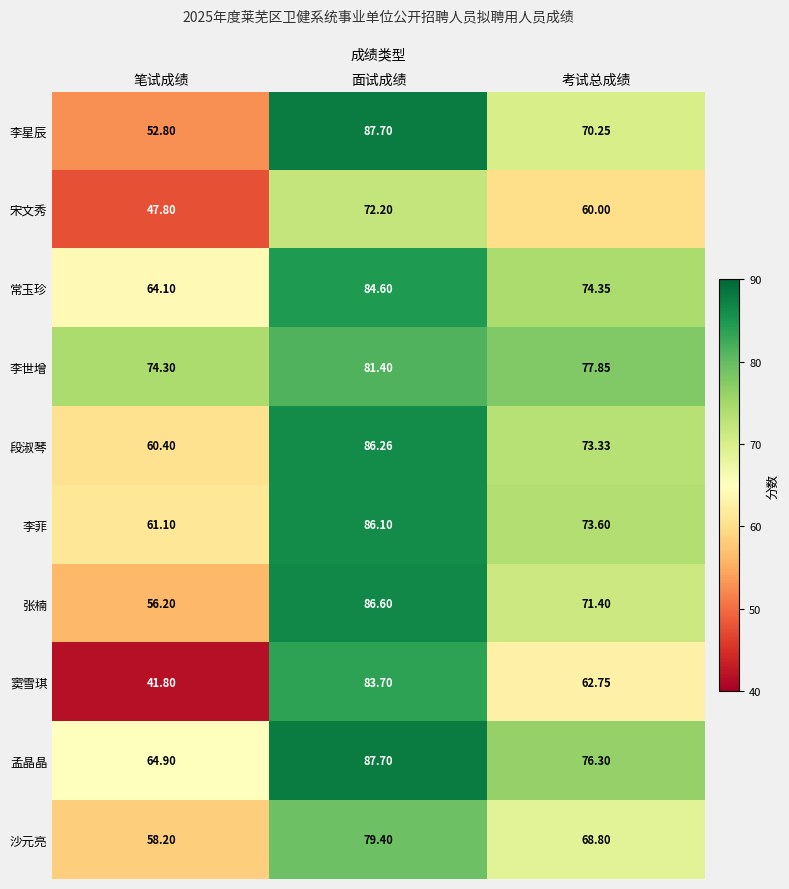

List the labels in order of 李世增 value, smallest first.

笔试成绩, 考试总成绩, 面试成绩